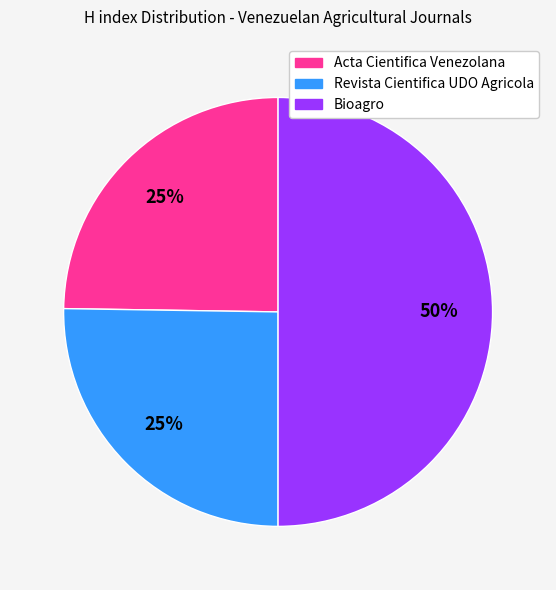

To the nearest percent, what portion does Bioagro represent?

50%